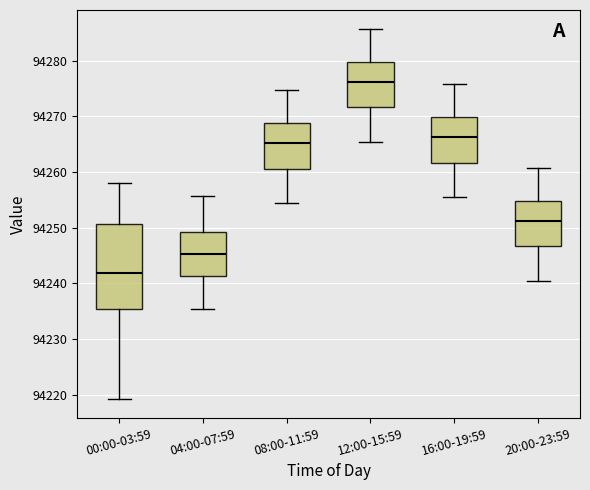

Which box has the lowest median line?

00:00-03:59